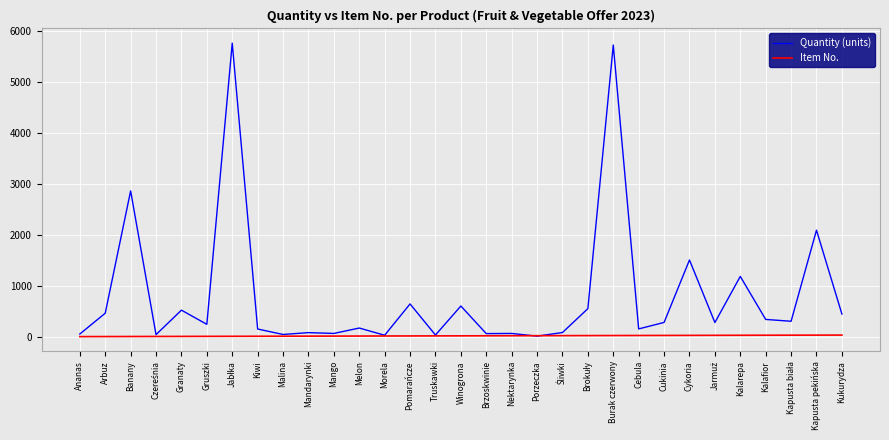

The Quantity (units) series shows 5722 at Burak czerwony. True or false?

True